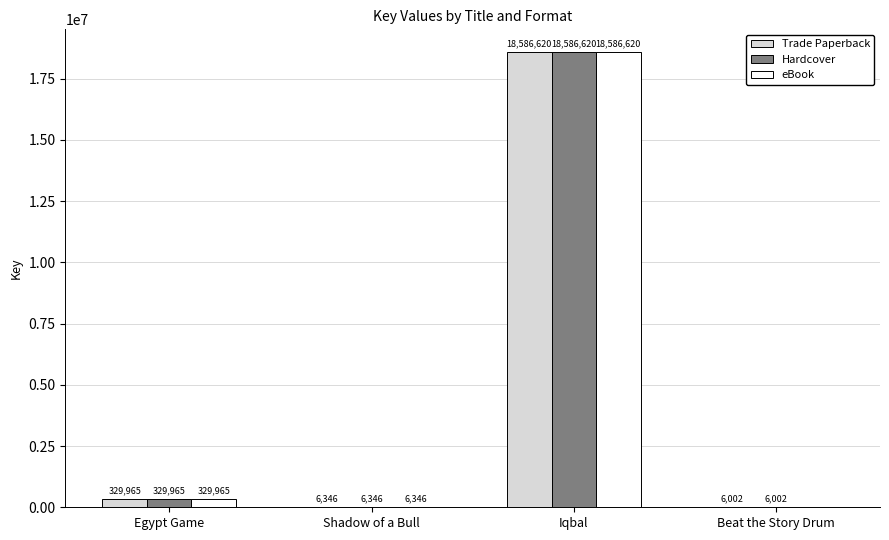

What is the average value of the eBook series?

4730733